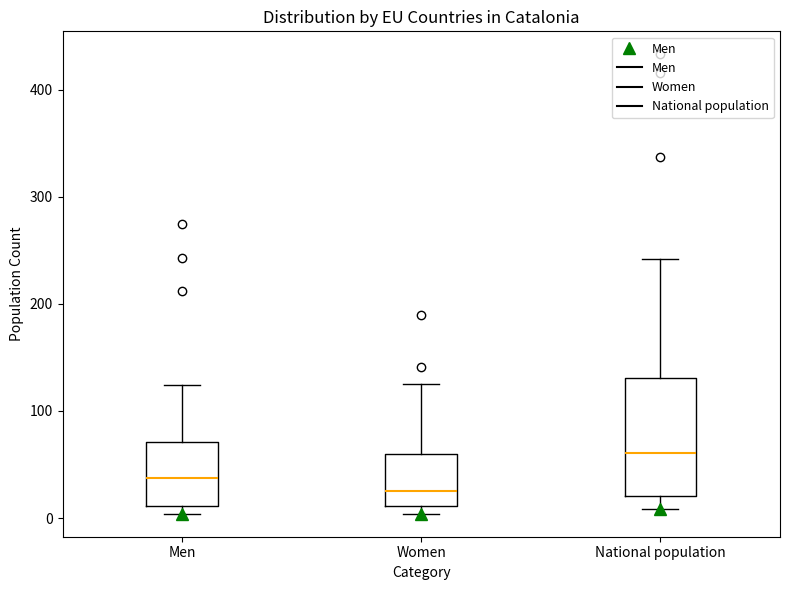

Which box's median line is the lowest?

Women